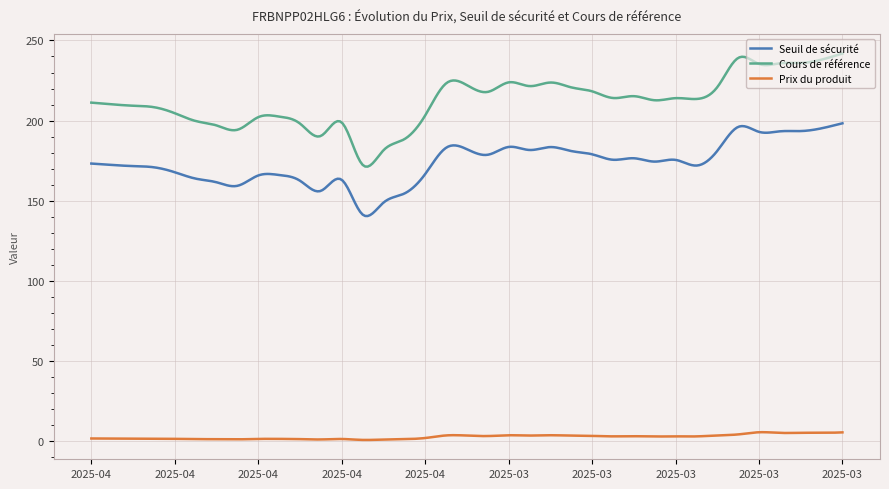

True or false: Prix du produit and Cours de référence intersect in this chart.

False